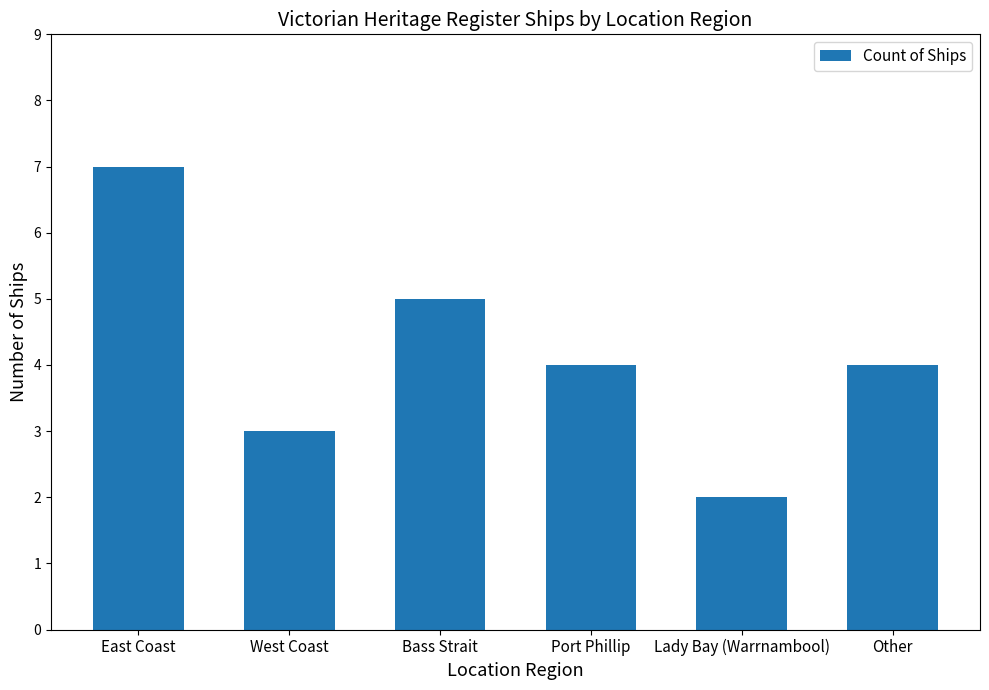

What is the difference between the second highest and minimum values?

3